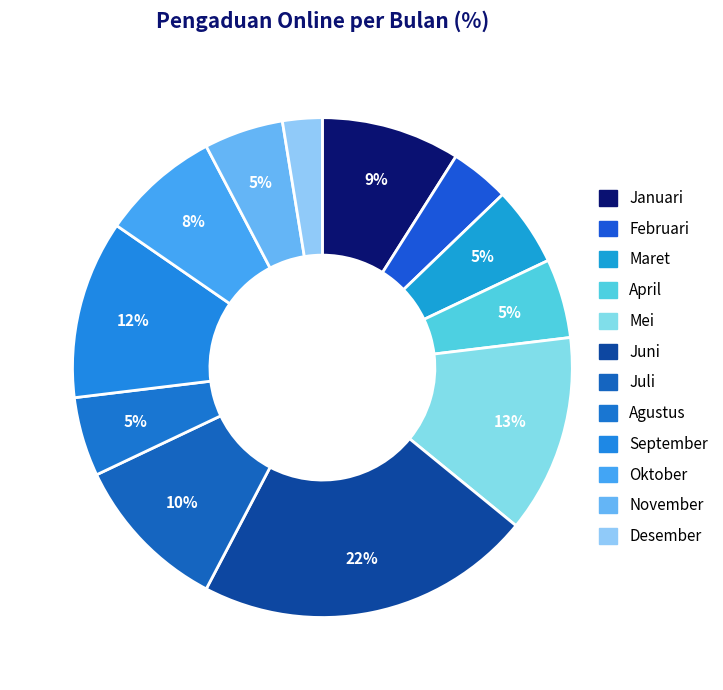

To the nearest percent, what is the difference between the largest and smallest slice percentages?

19%